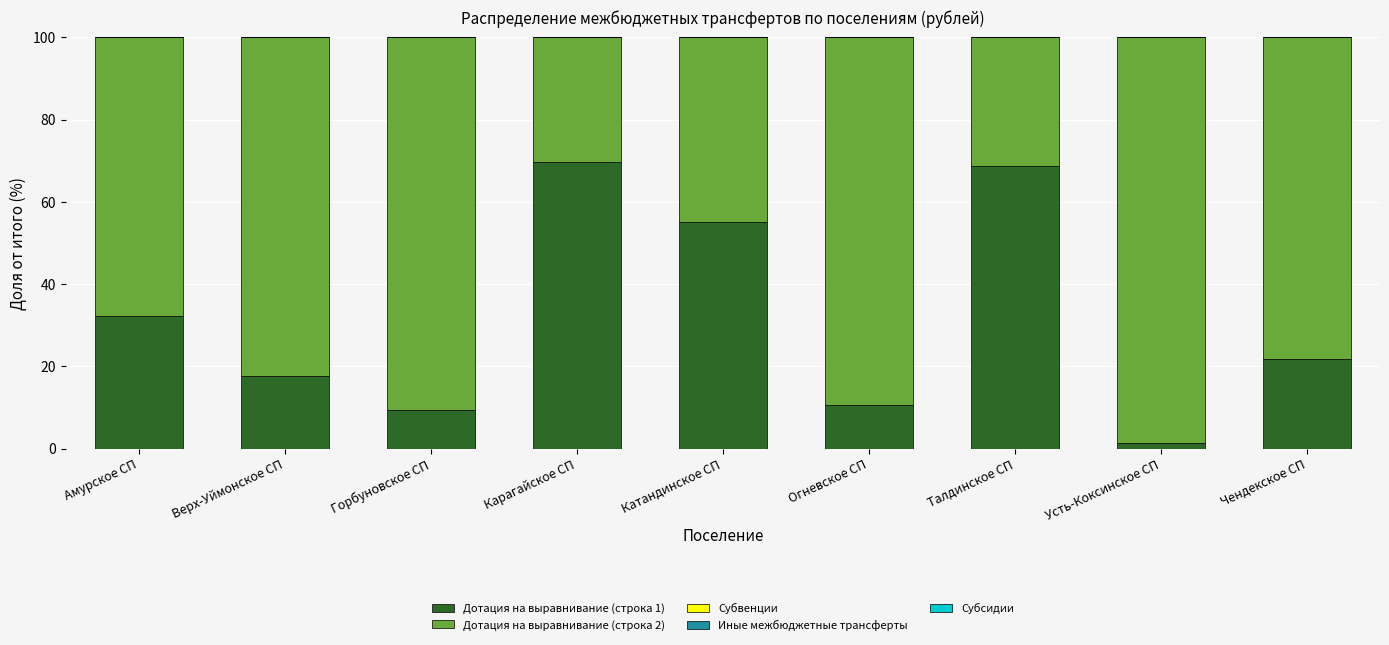

Does the chart contain any negative values?

No